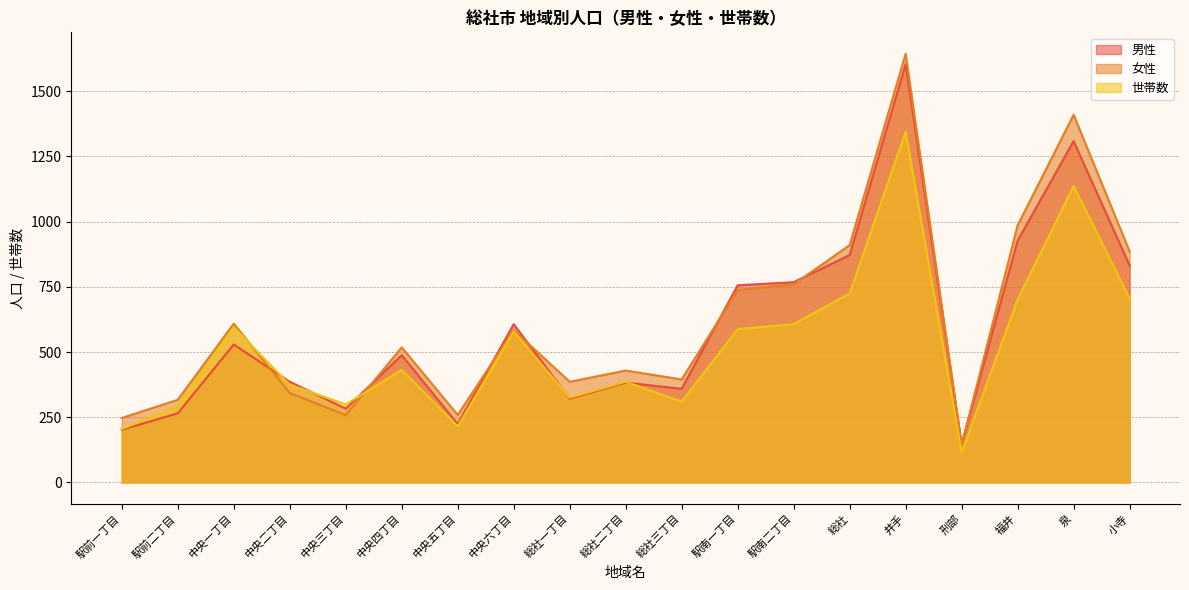

What is the sum of all 男性 values?

11260